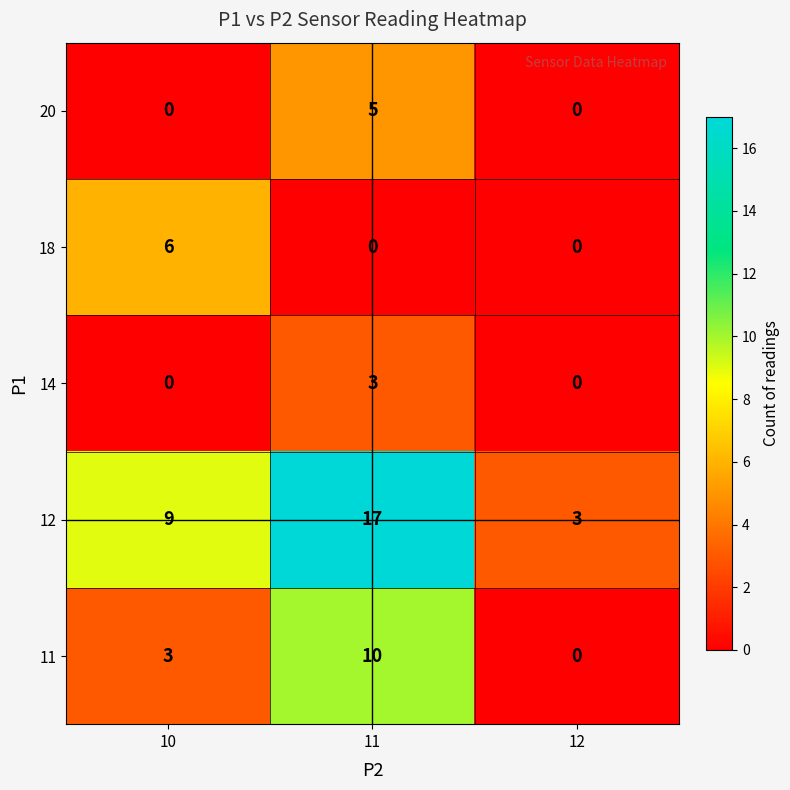

What is the difference between the maximum and minimum values in the 14 series?

3